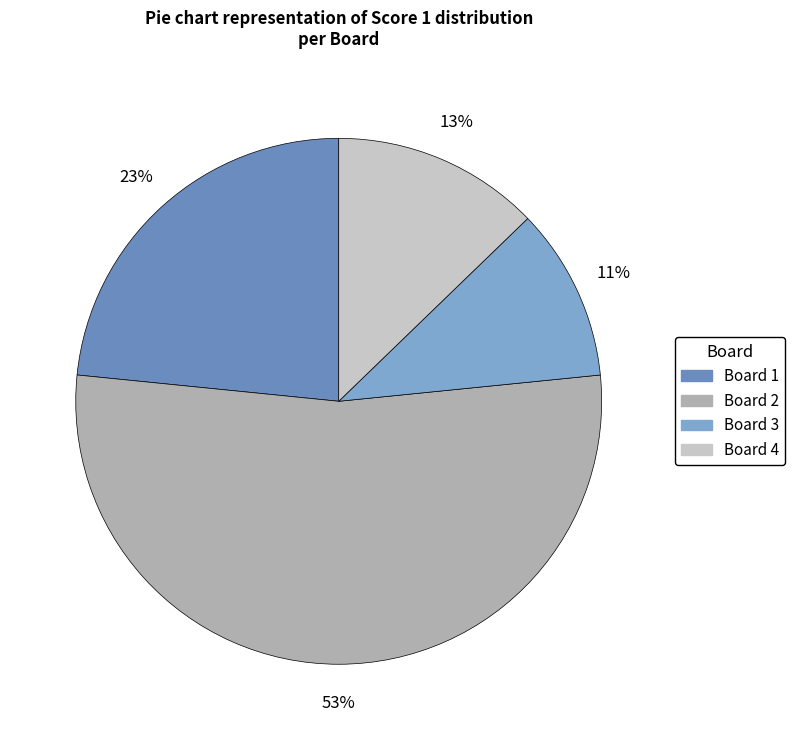

Count the number of slices in the pie.

4